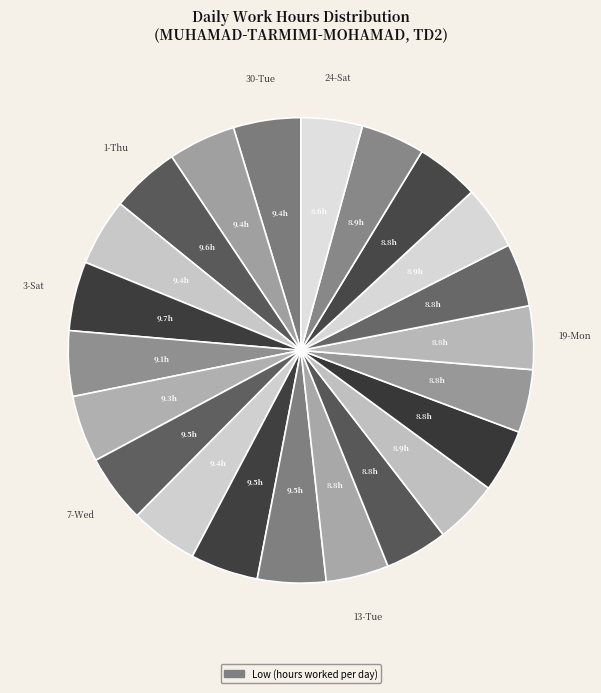

How many segments does this pie chart have?

22